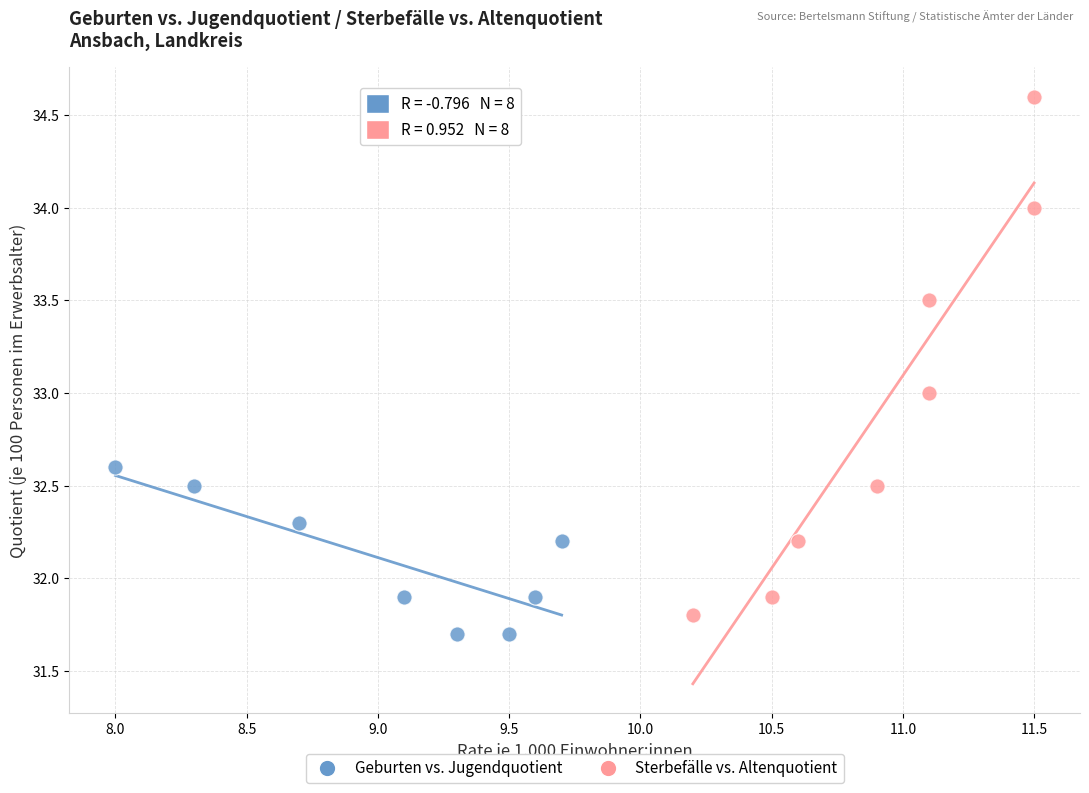

Which series reaches the maximum Y coordinate?

Sterbefälle vs. Altenquotient